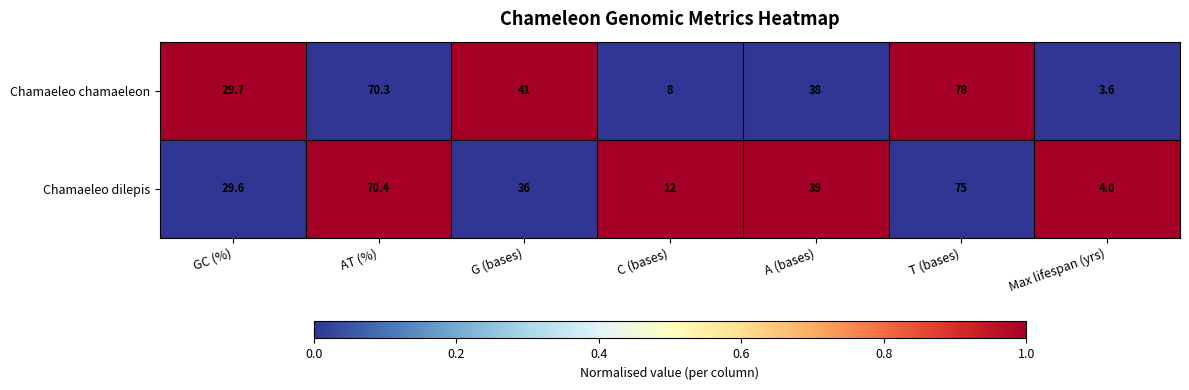

At which category is the sum across all series the highest?

T (bases)